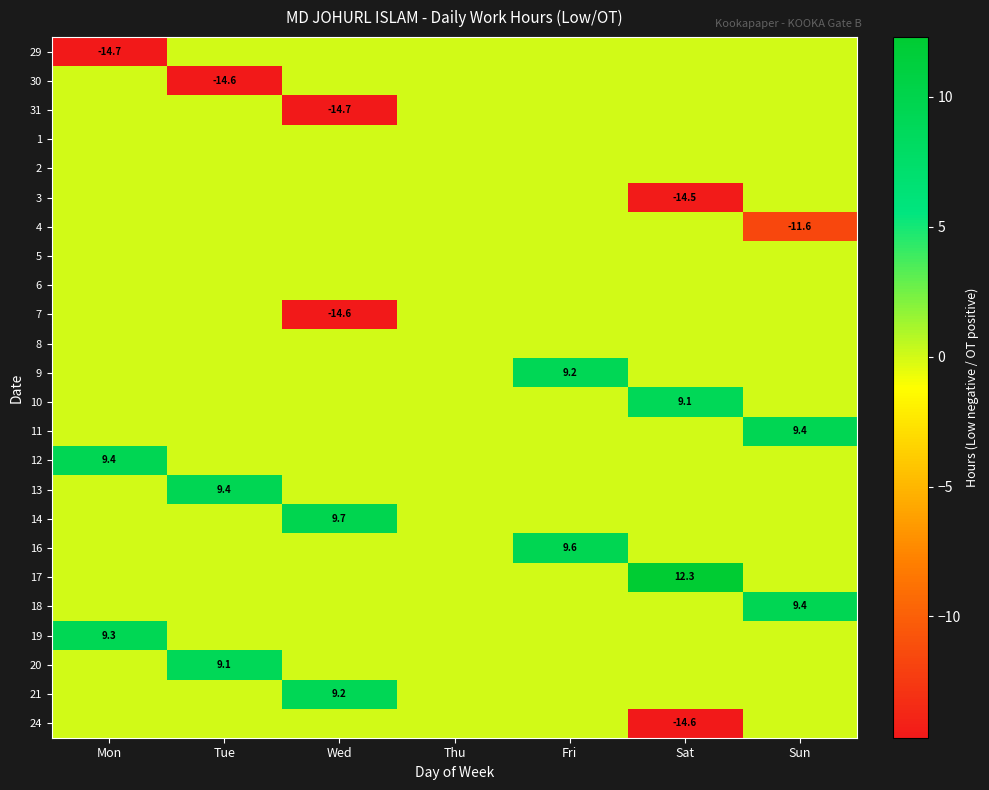

Is it true that 21 equals 9.2 at Wed?

True